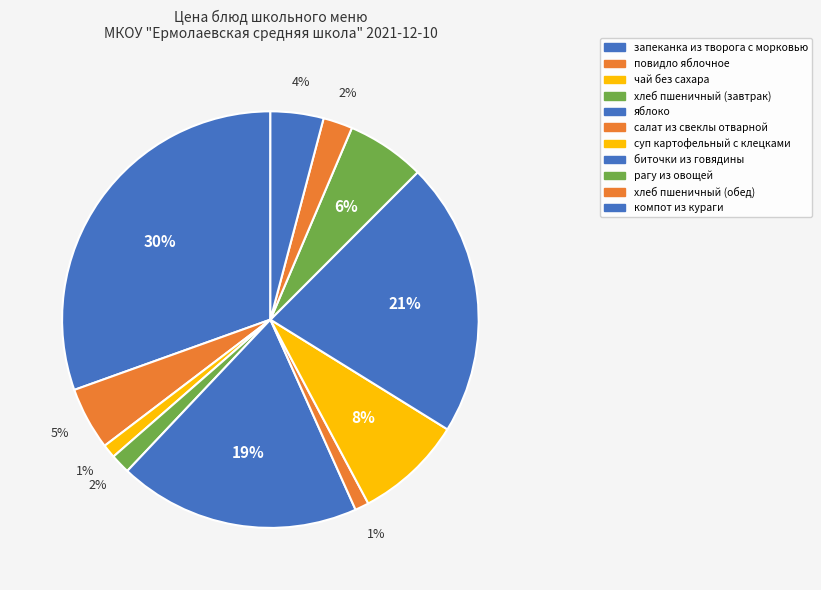

To the nearest percent, what is the average slice percentage?

9%